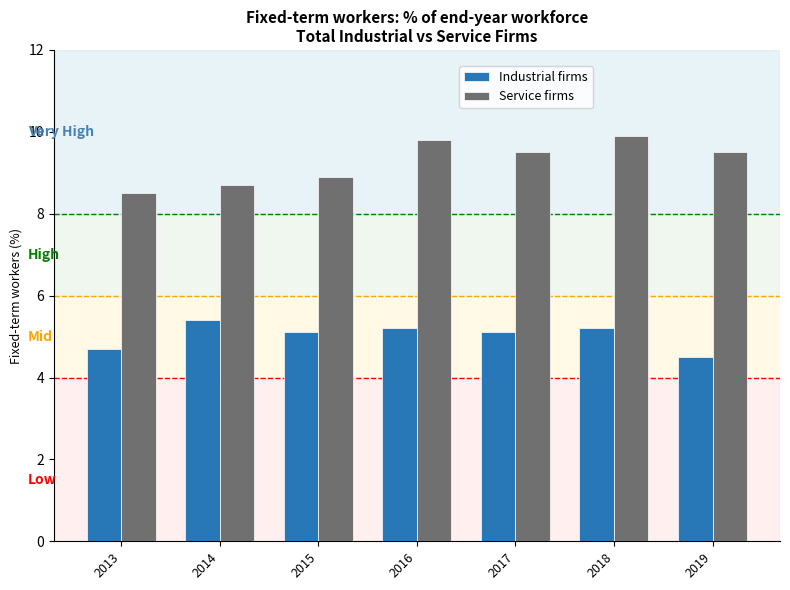

Reading left to right, list all the values displayed in this chart.

Industrial firms: 2013=4.7	2014=5.4	2015=5.1	2016=5.2	2017=5.1	2018=5.2	2019=4.5
Service firms: 2013=8.5	2014=8.7	2015=8.9	2016=9.8	2017=9.5	2018=9.9	2019=9.5